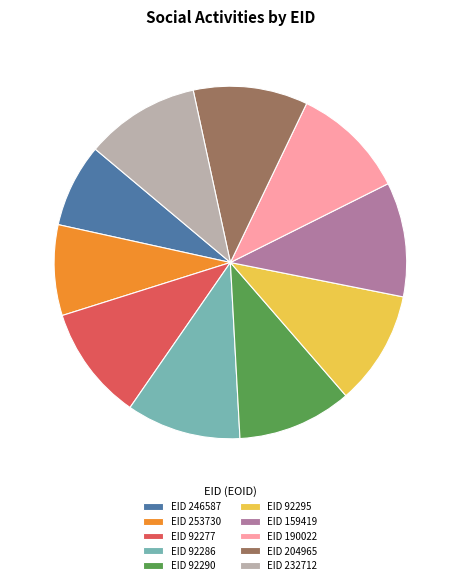

The EID 92290 slice represents 11% of the pie. True or false?

True